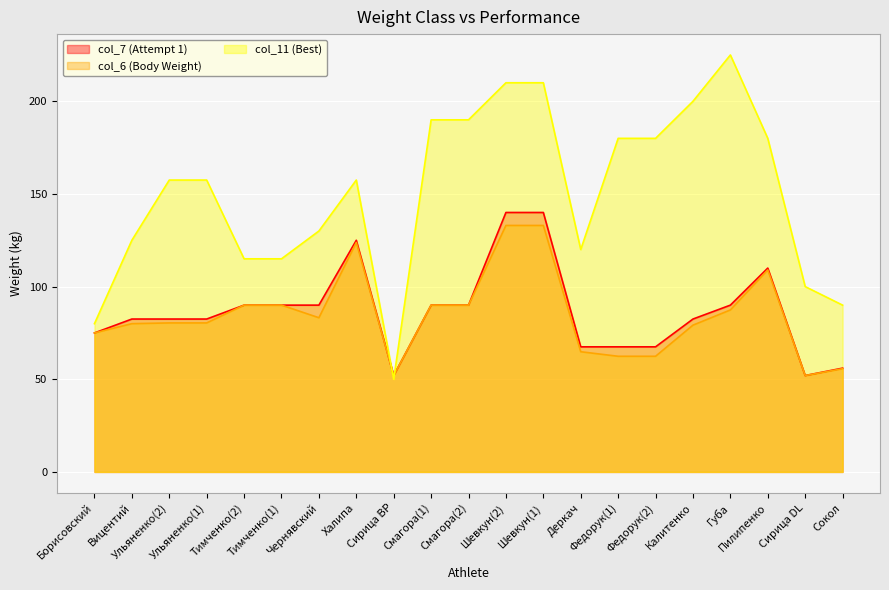

List the series in order of their peak value, highest first.

col_11 (Best), col_7 (Attempt 1), col_6 (Body Weight)